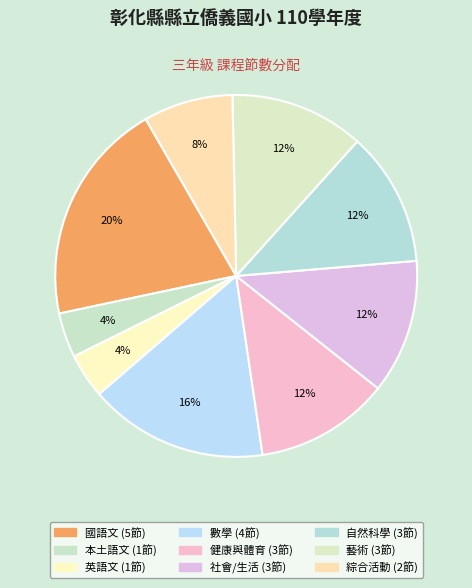

True or false: 自然科學 accounts for 20% of the total.

False